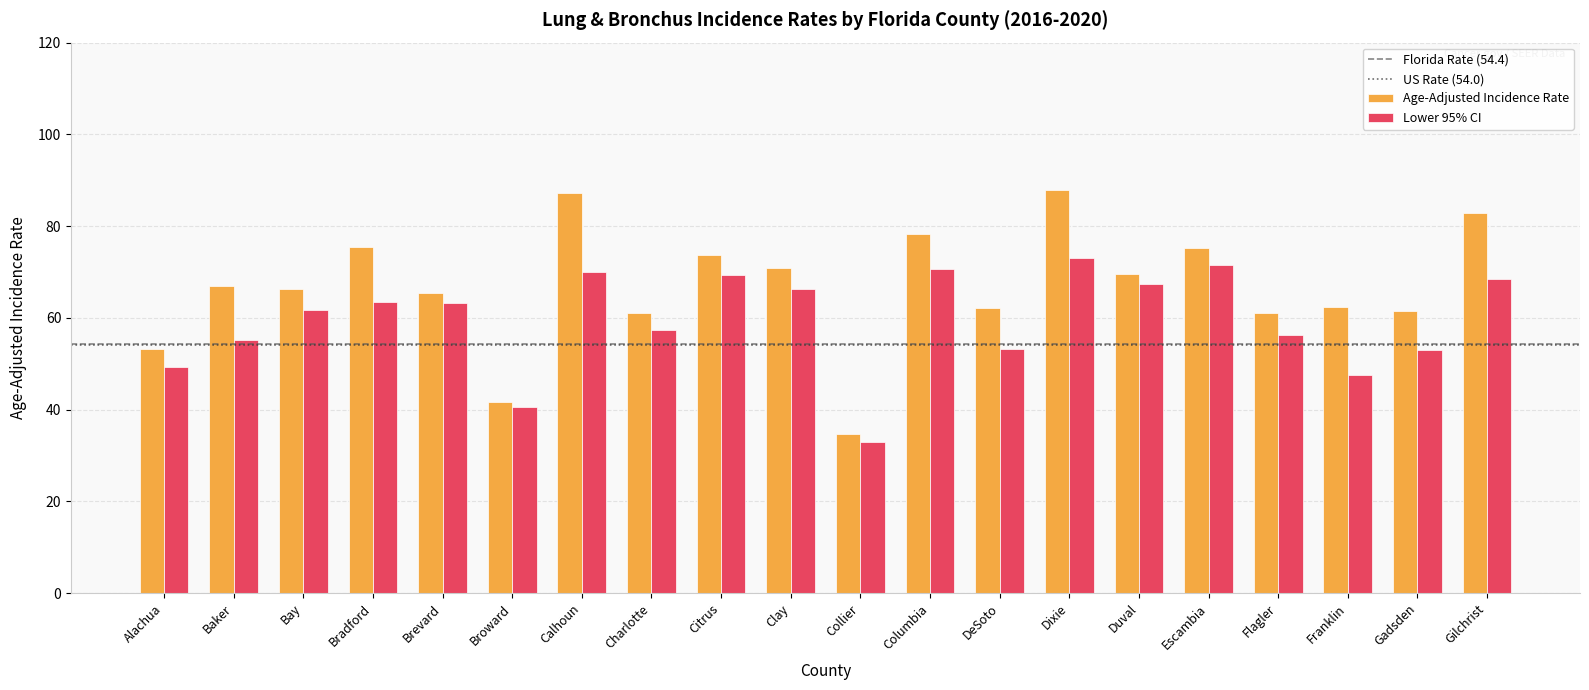

Rank the series by their maximum value, from lowest to highest.

Lower 95% CI, Age-Adjusted Incidence Rate